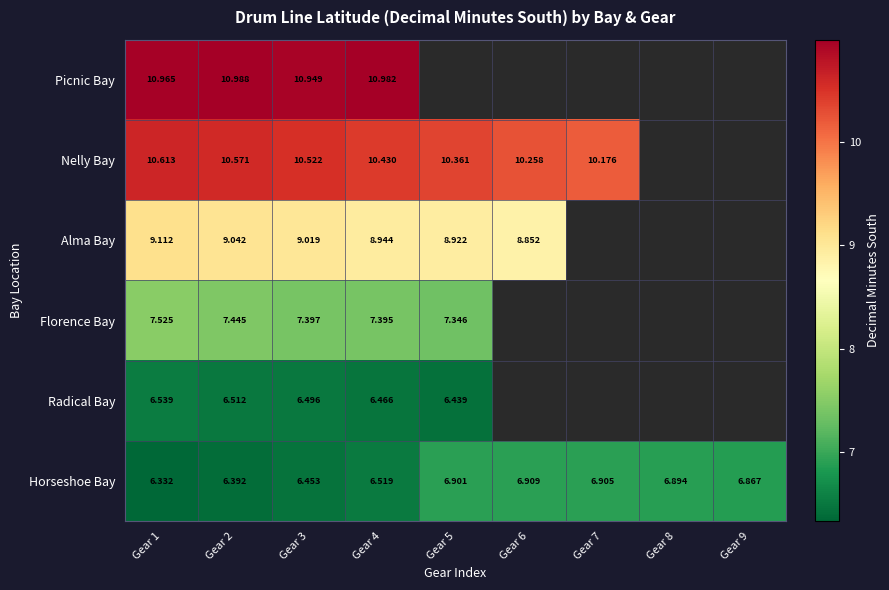

Rank the categories by Horseshoe Bay value from lowest to highest.

Gear 1, Gear 2, Gear 3, Gear 4, Gear 9, Gear 8, Gear 5, Gear 7, Gear 6